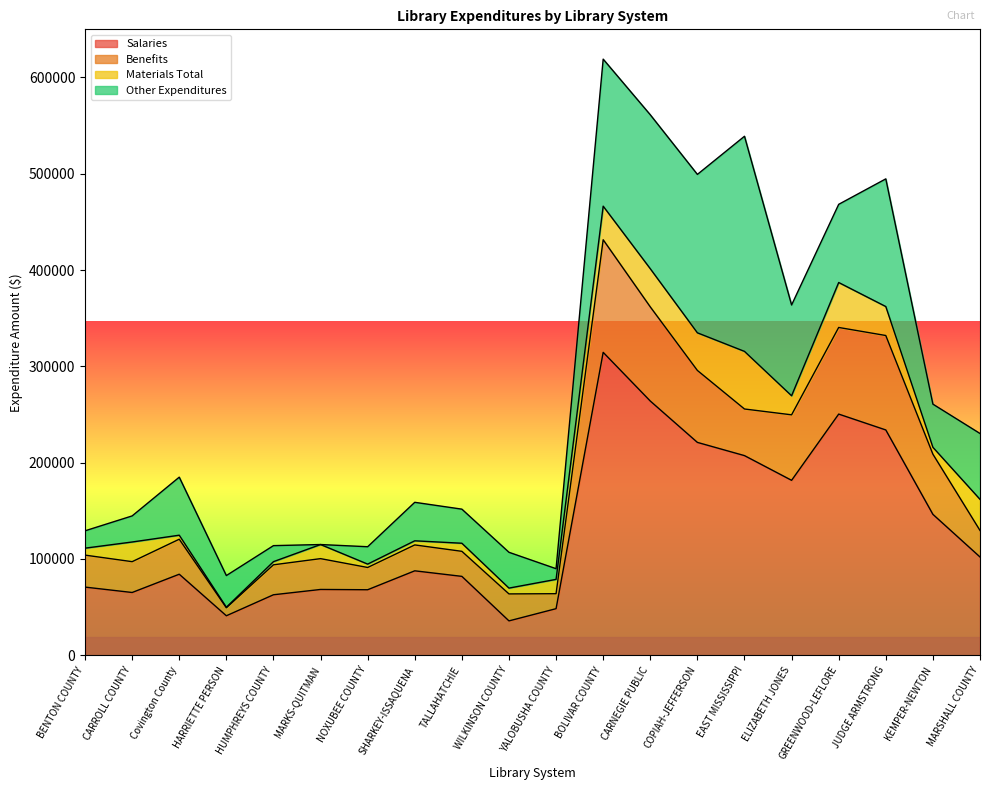

True or false: Other Expenditures and Salaries cross at least once.

True